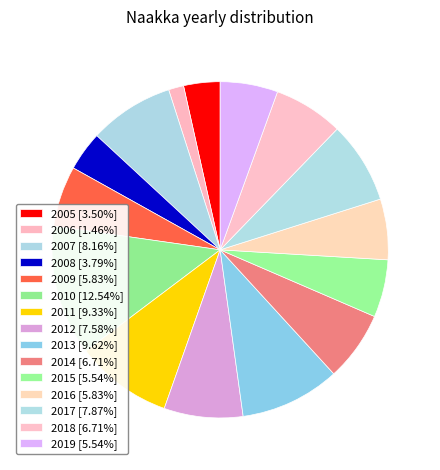

The 2012 slice represents 17% of the pie. True or false?

False